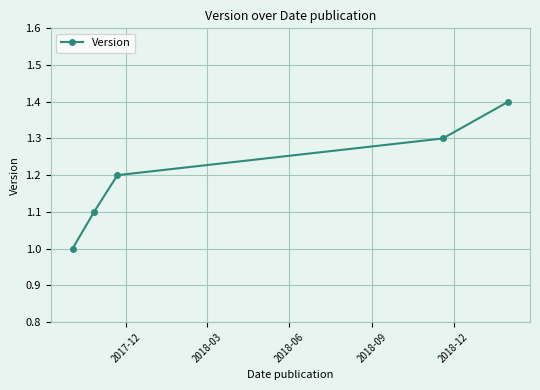

Is this an area chart (filled region under the line)?

No